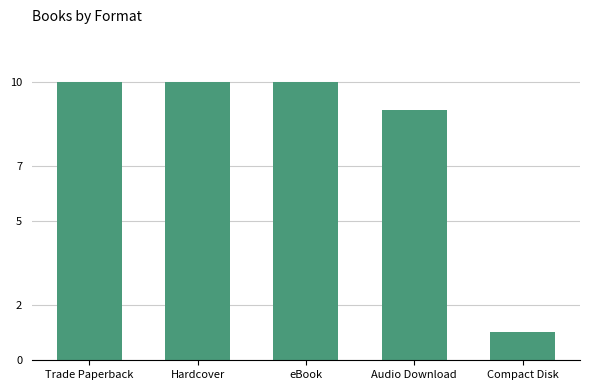

What is the minimum value shown in the chart?

1